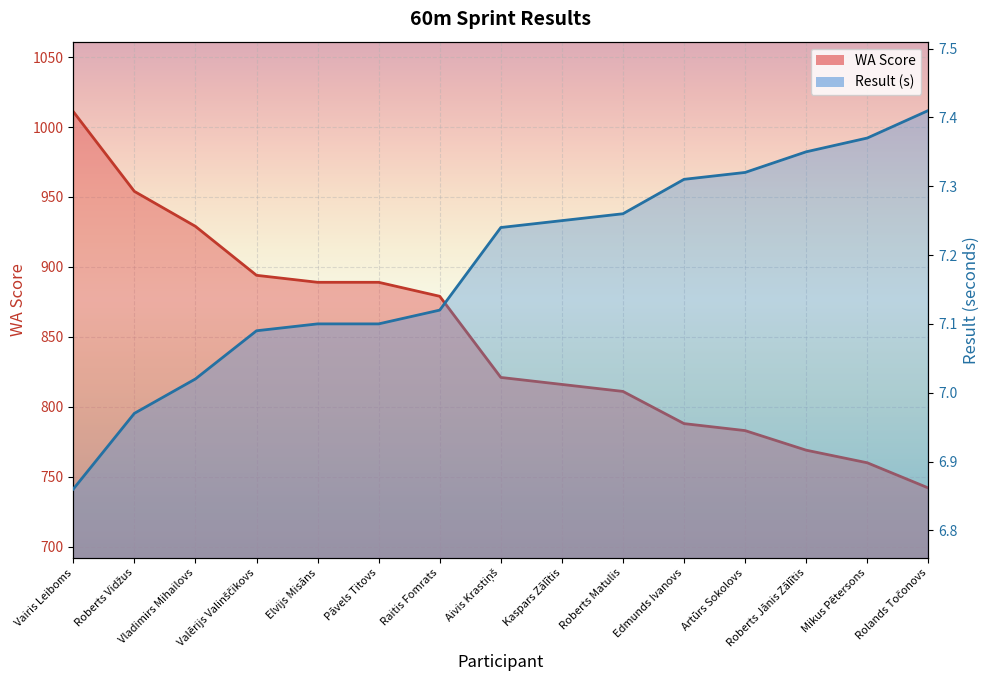

What is the difference between the maximum and minimum values in the WA Score series?

269.0